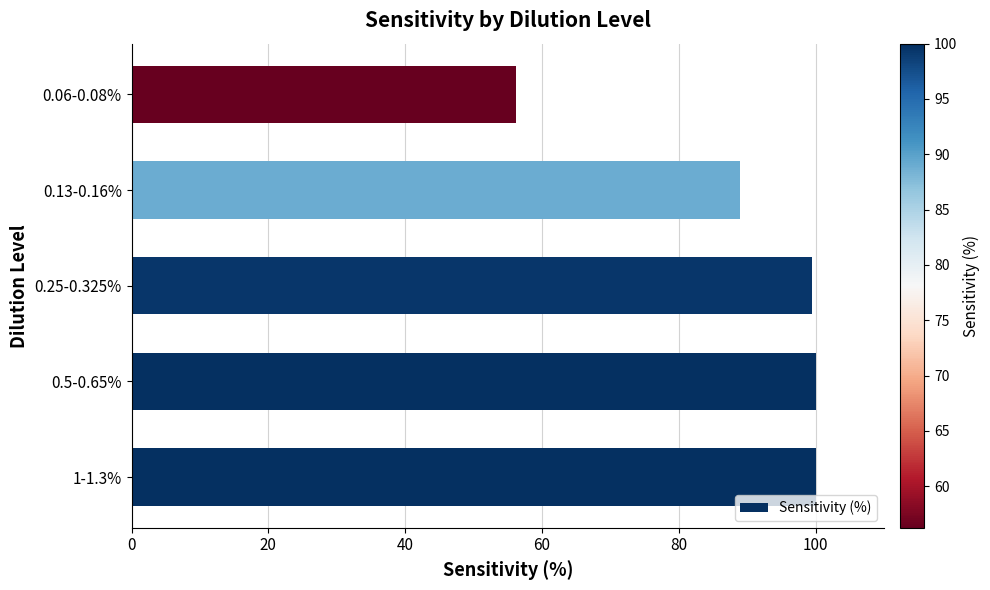

How many bars are there in total?

5